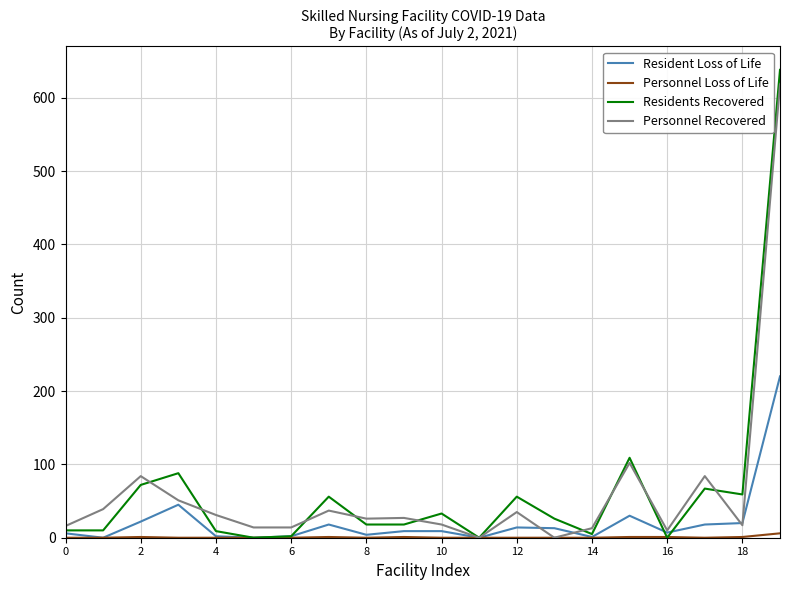

What is the greatest value displayed?

638